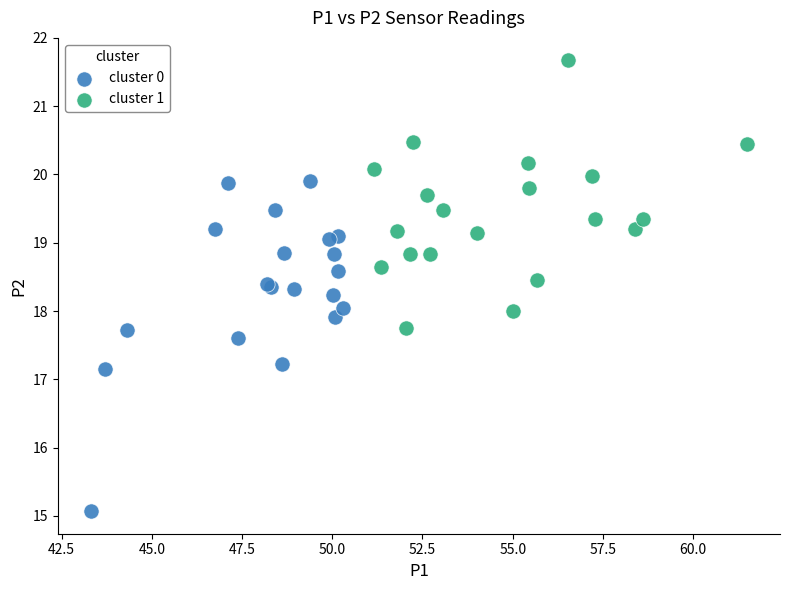

Which series contains the lowest Y value?

cluster 0